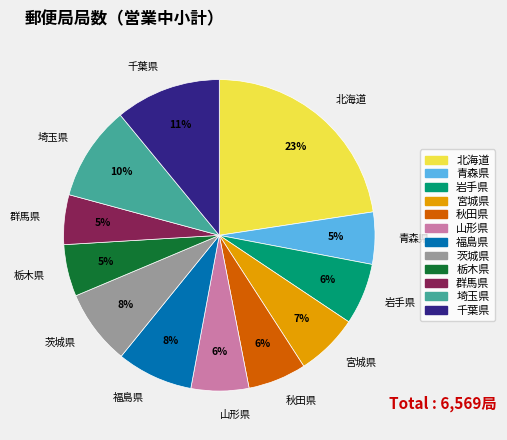

Combined, do 栃木県 and 千葉県 account for over 50%?

No